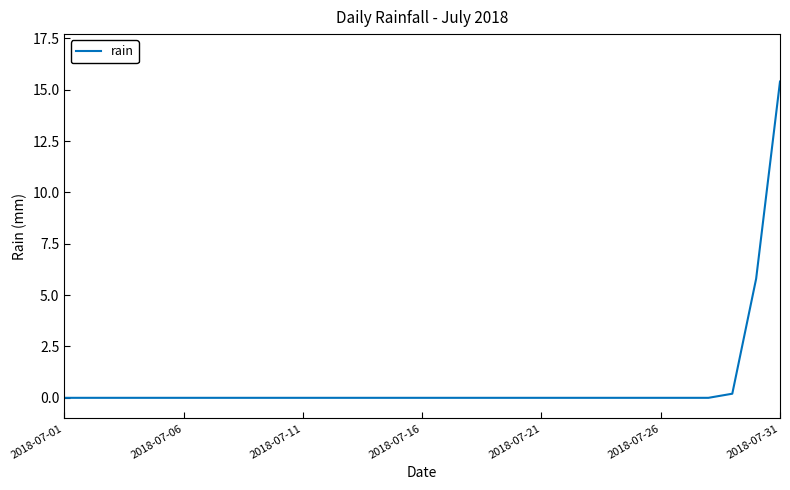

What is the difference between the maximum and minimum values?

15.4